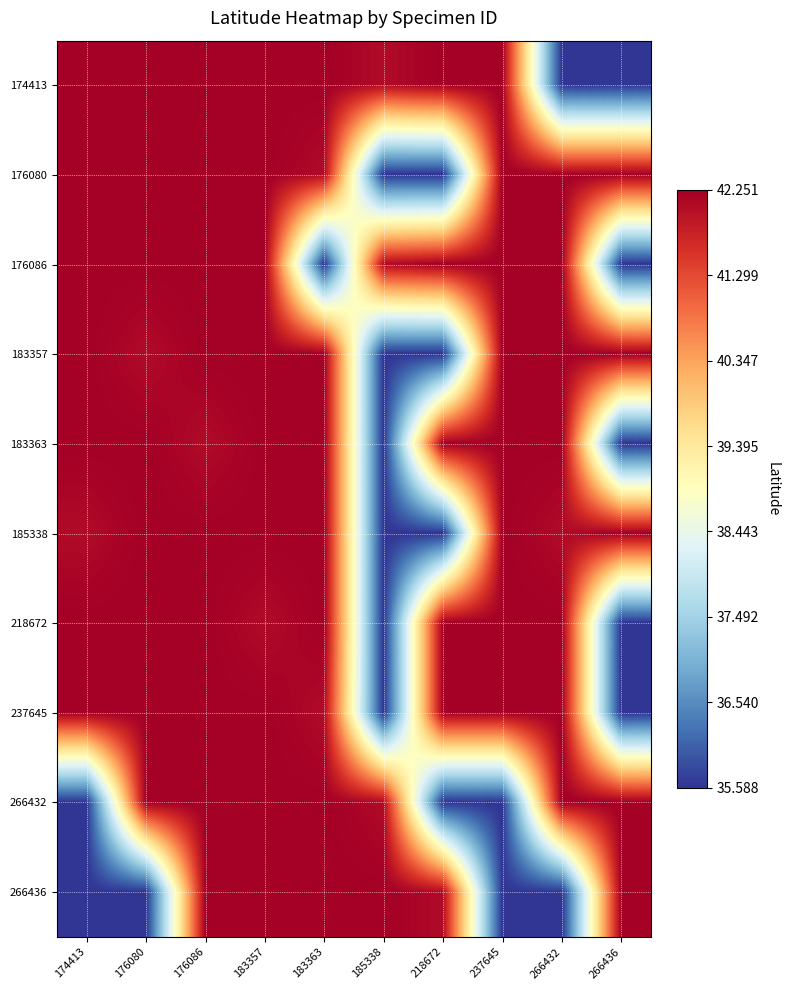

Reading left to right, extract all data points from this chart.

174413: 174413=42.3	176080=42.2	176086=42.2	183357=42.3	183363=42.3	185338=42.1	218672=42.2	237645=42.3	266432=35.6	266436=35.6
176080: 174413=42.2	176080=42.2	176086=42.3	183357=42.3	183363=42.1	185338=35.6	218672=35.6	237645=42.3	266432=42.3	266436=42.2
176086: 174413=42.2	176080=42.3	176086=42.2	183357=42.3	183363=35.6	185338=42.1	218672=42.3	237645=42.2	266432=42.2	266436=35.6
183357: 174413=42.3	176080=42.1	176086=42.2	183357=42.2	183363=42.3	185338=35.6	218672=35.6	237645=42.3	266432=42.2	266436=42.3
183363: 174413=42.3	176080=42.2	176086=42.1	183357=42.2	183363=42.3	185338=35.6	218672=42.3	237645=42.2	266432=42.3	266436=35.6
185338: 174413=42.1	176080=42.3	176086=42.2	183357=42.2	183363=42.3	185338=35.6	218672=35.6	237645=42.3	266432=42.1	266436=42.2
218672: 174413=42.2	176080=42.3	176086=42.2	183357=42.1	183363=42.3	185338=35.6	218672=42.3	237645=42.2	266432=42.2	266436=35.6
237645: 174413=42.3	176080=42.2	176086=42.3	183357=42.2	183363=42.1	185338=35.6	218672=42.2	237645=42.3	266432=42.3	266436=35.6
266432: 174413=35.6	176080=42.3	176086=42.2	183357=42.3	183363=42.2	185338=42.1	218672=35.6	237645=35.6	266432=42.3	266436=42.3
266436: 174413=35.6	176080=35.6	176086=42.3	183357=42.2	183363=42.3	185338=42.2	218672=42.1	237645=35.6	266432=35.6	266436=42.3